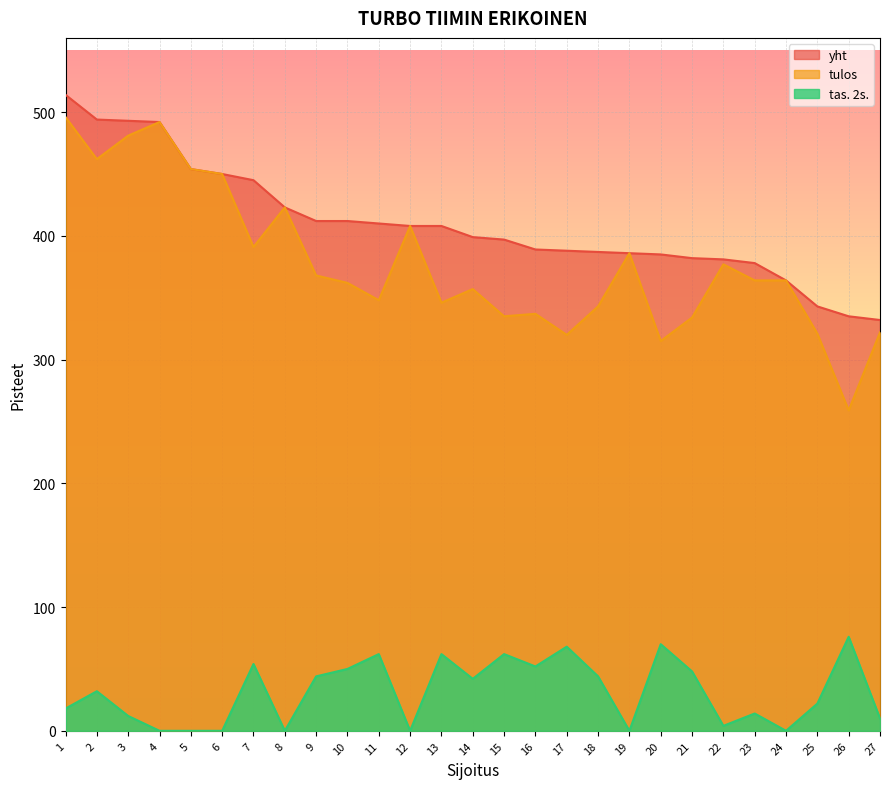

Where does the yht series first go above 399?

1